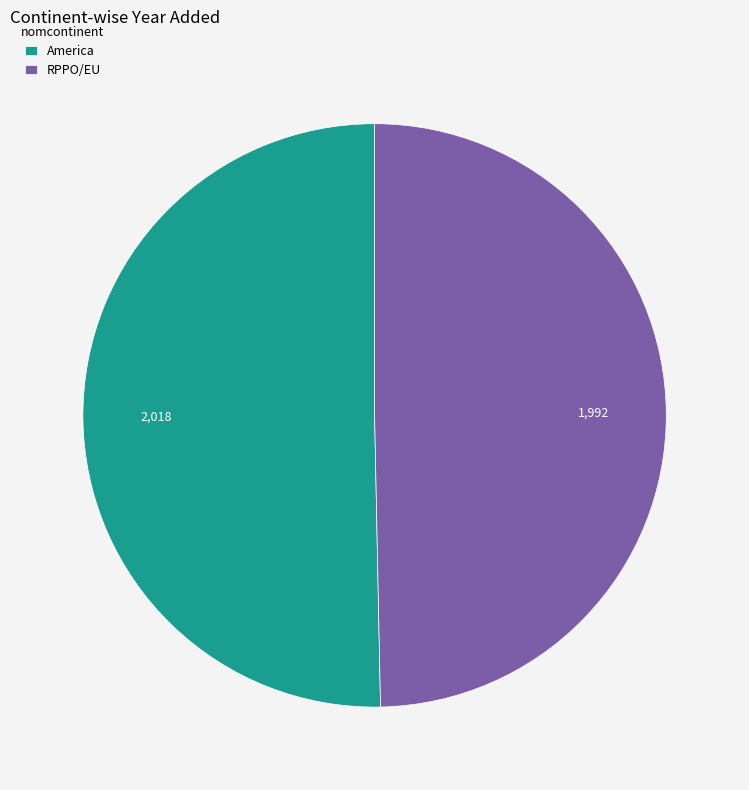

Which category accounts for the majority?

America